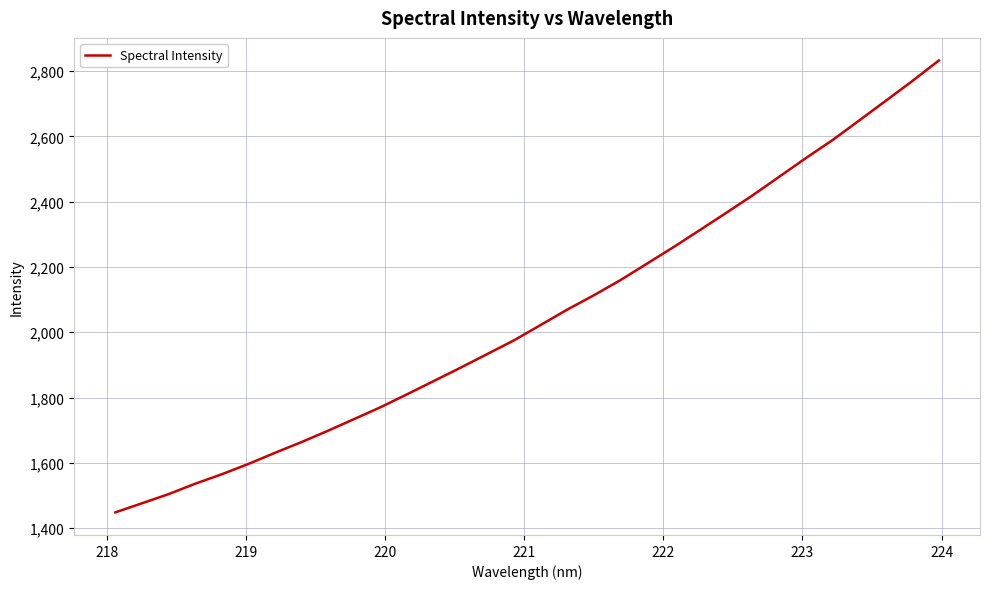

Does the chart have visible grid lines?

Yes